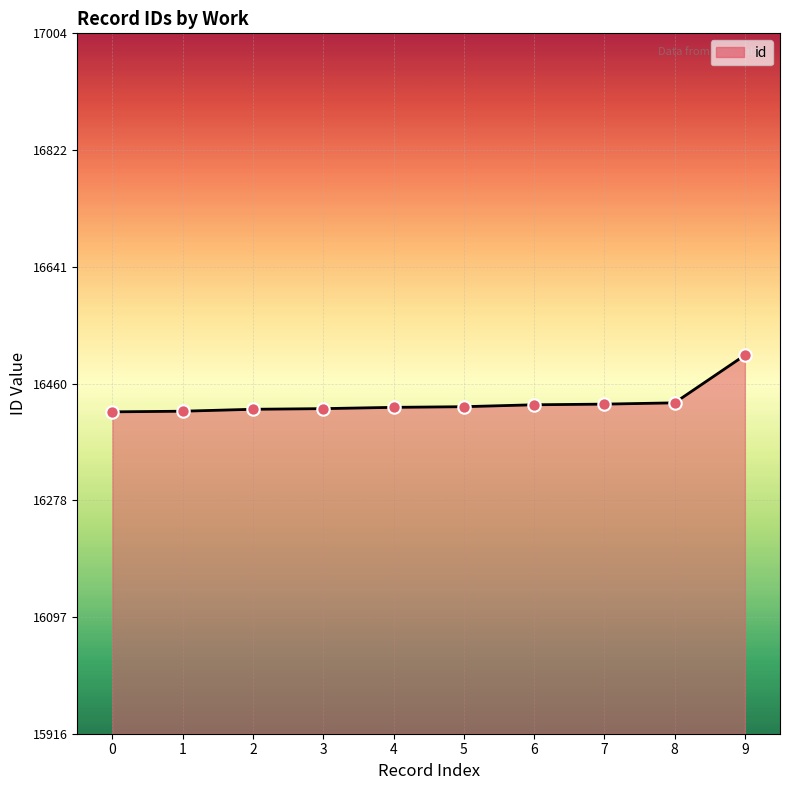

What is the ratio of the value at 1 to the value at 7?

1.0